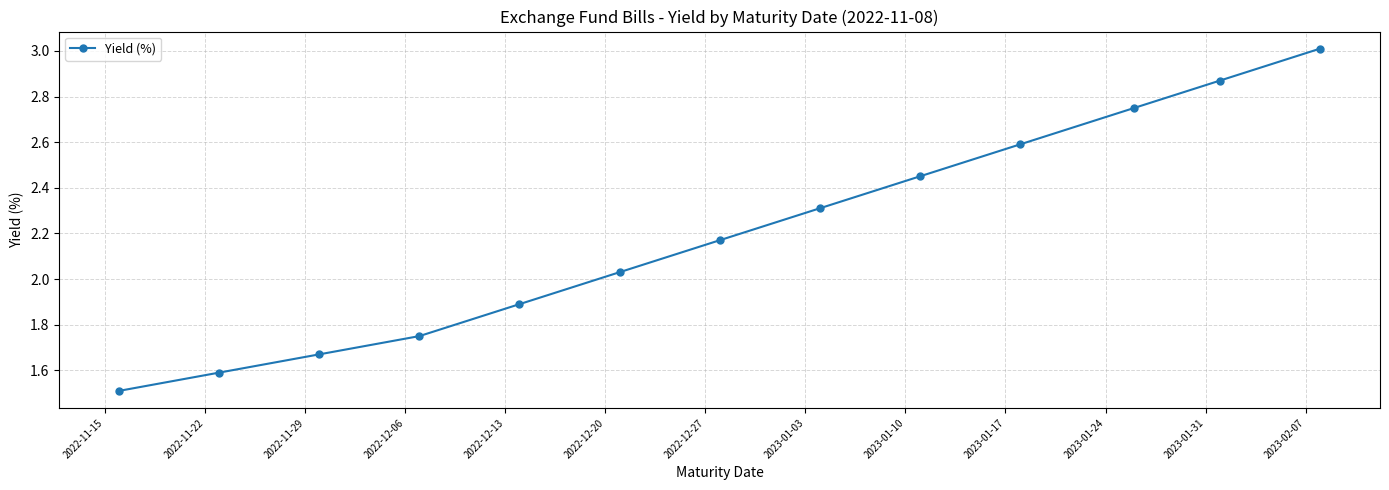

Count the number of values greater than 2.

8